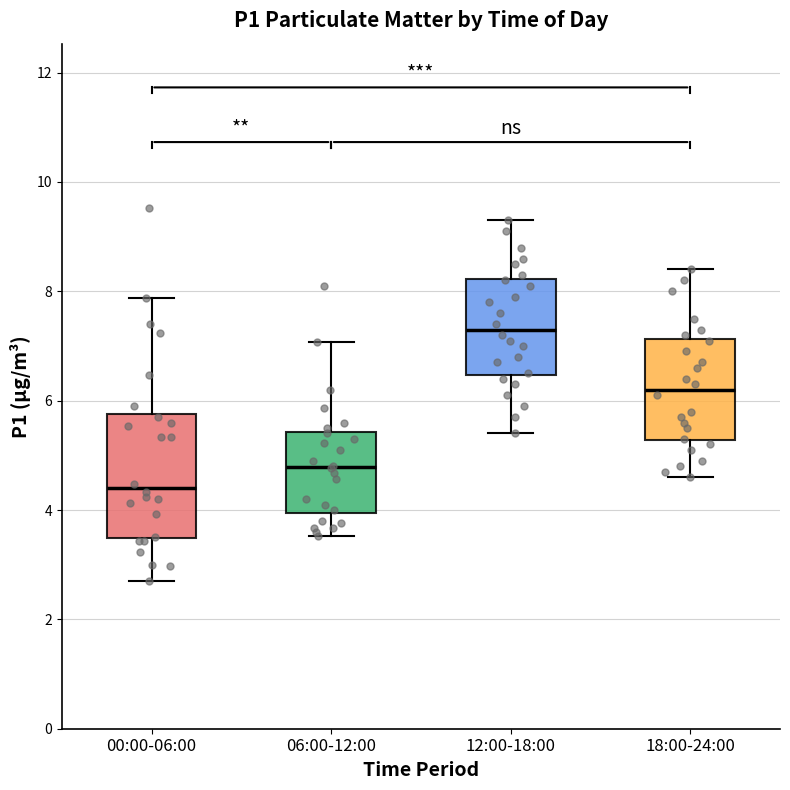

Where does the lower whisker of the box for 06:00-12:00 end on the y-axis? The values are not printed on the chart, so give them approximately, as read against the axis.

3.6